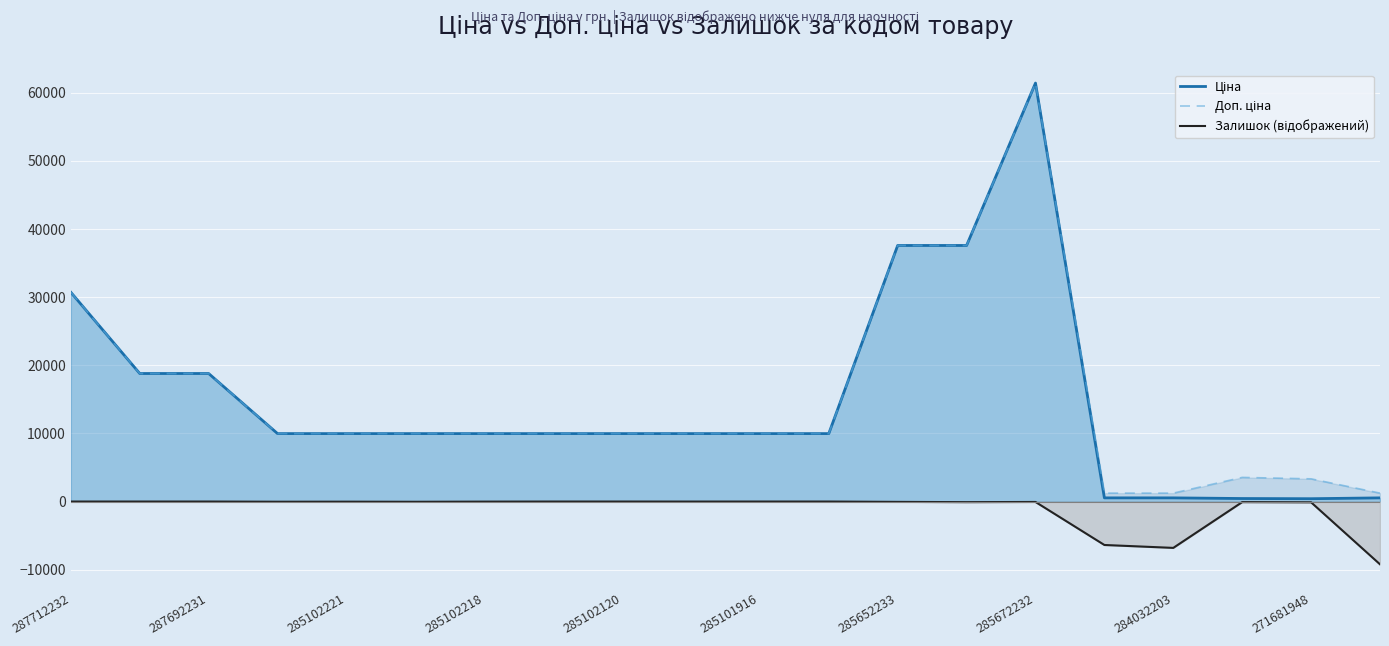

At which category is the sum across all series the highest?

285672232